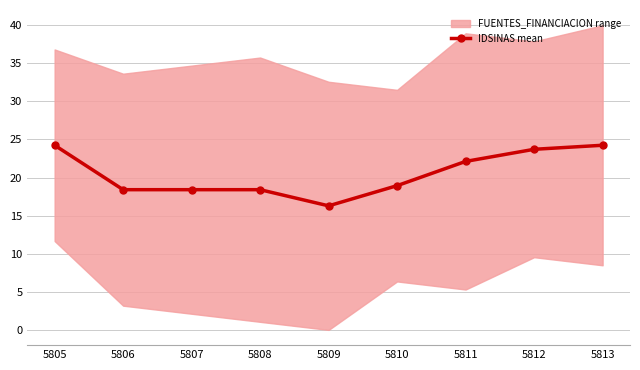

What is the ratio of the value at 5809 to the value at 5810?

0.9